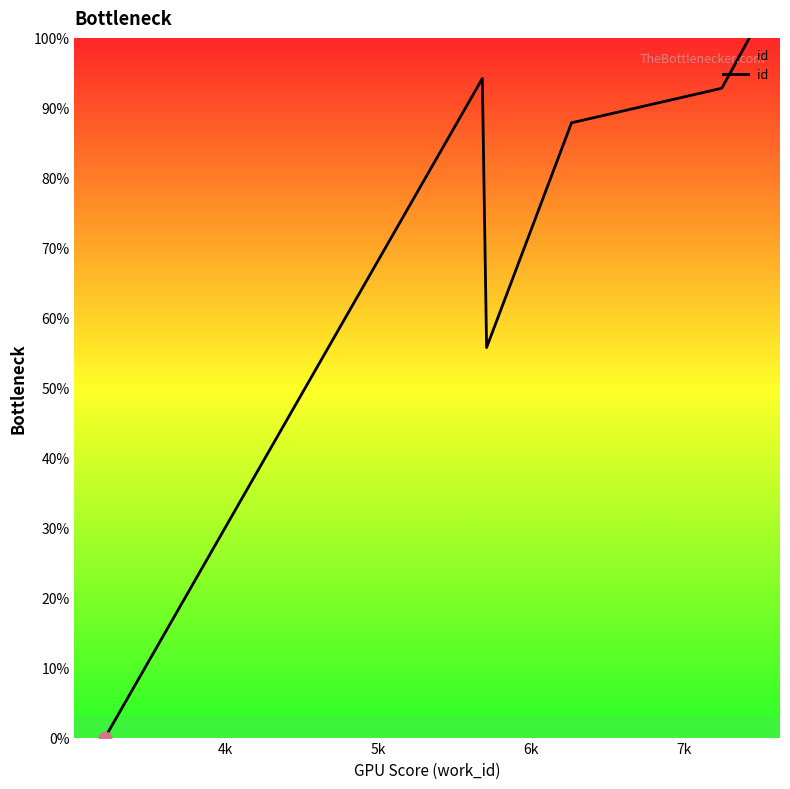

What is the difference between the maximum and minimum values?

100.0